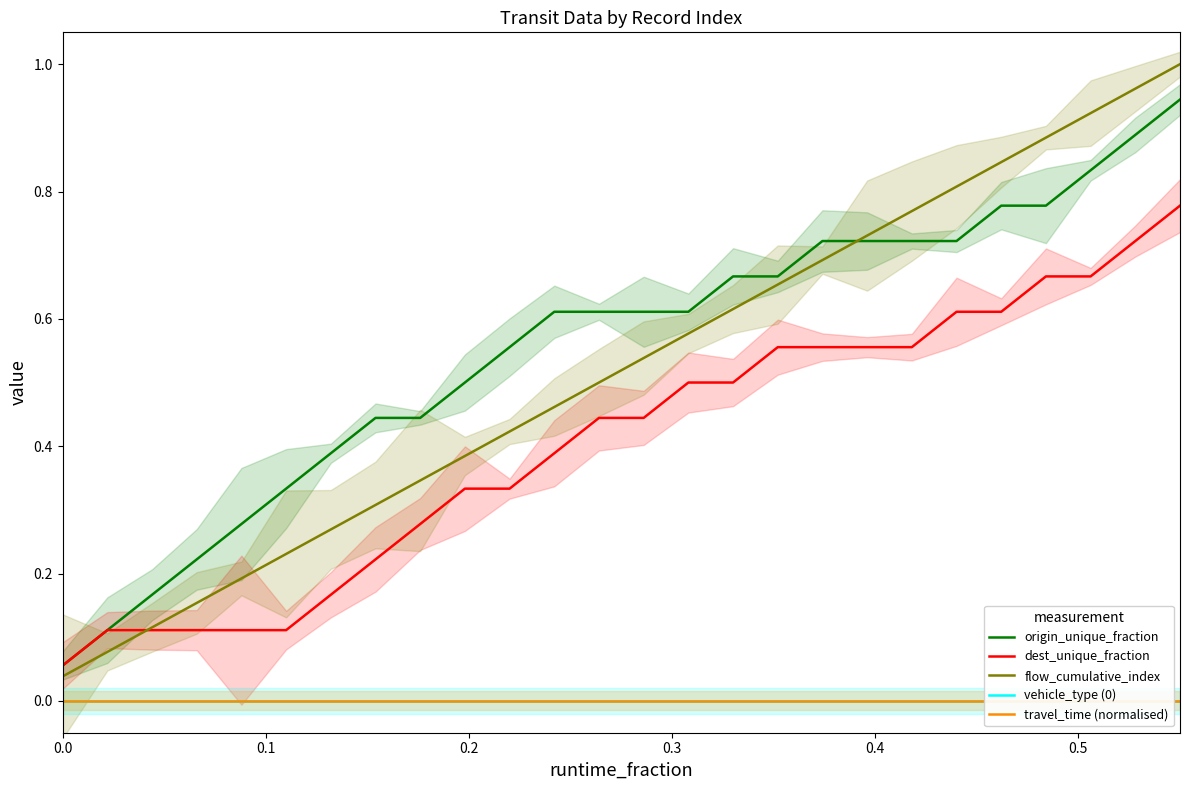

True or false: vehicle_type (0) and travel_time (normalised) cross at least once.

False